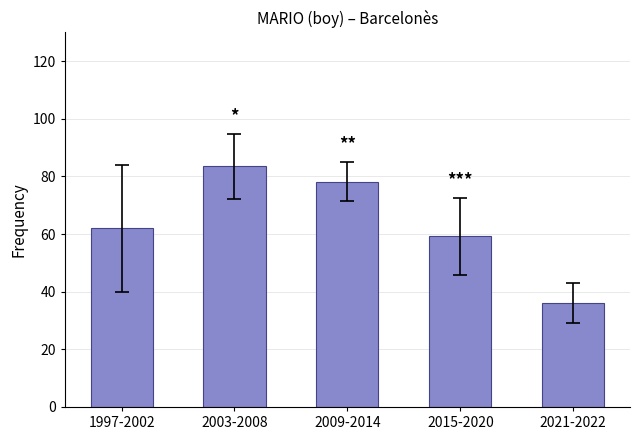

Rank the categories by value from highest to lowest.

2003-2008, 2009-2014, 1997-2002, 2015-2020, 2021-2022